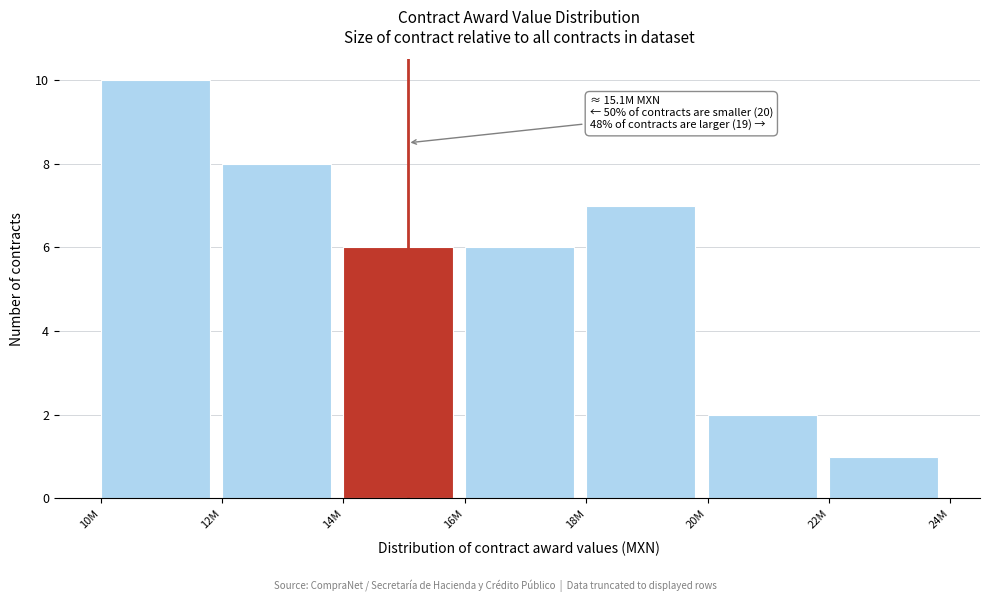

Reading left to right, transcribe all the data shown in this chart.

10	8	6	6	7	2	1